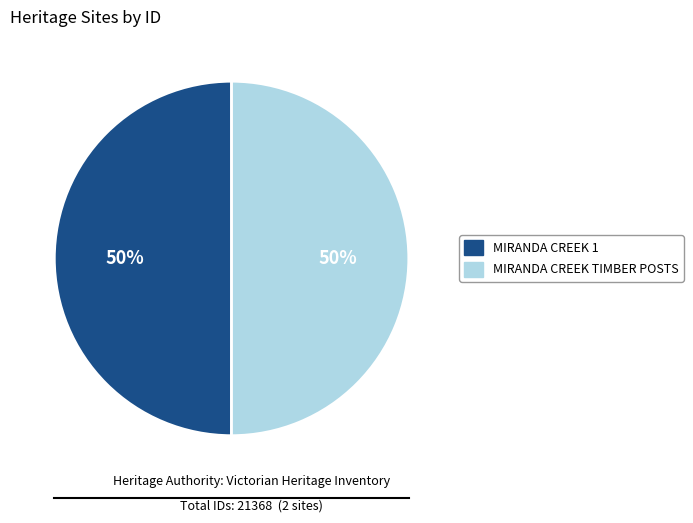

To the nearest percent, what portion does MIRANDA CREEK 1 represent?

50%